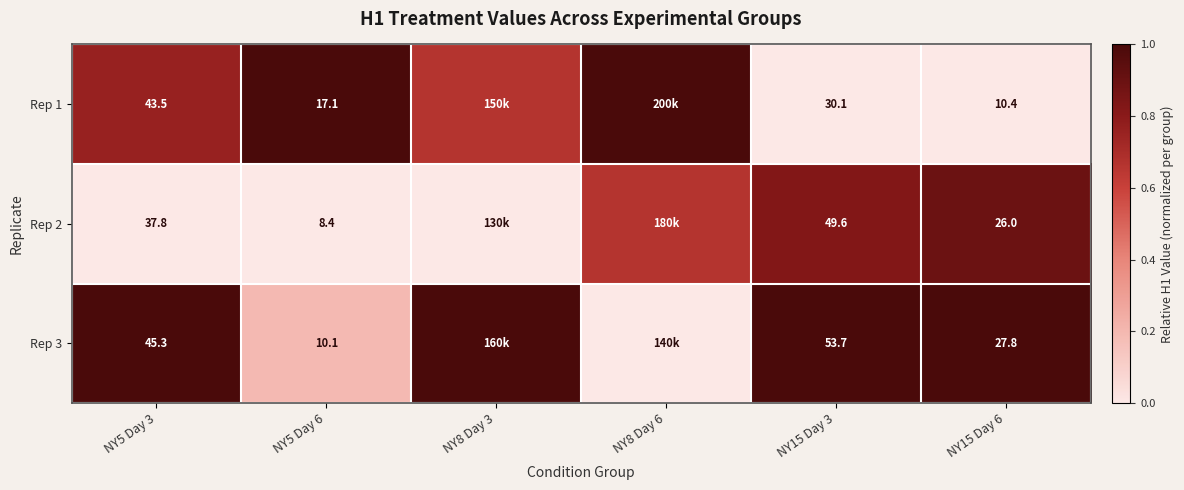

Which has a higher value, NY8 Day 6 or NY5 Day 6?

NY8 Day 6